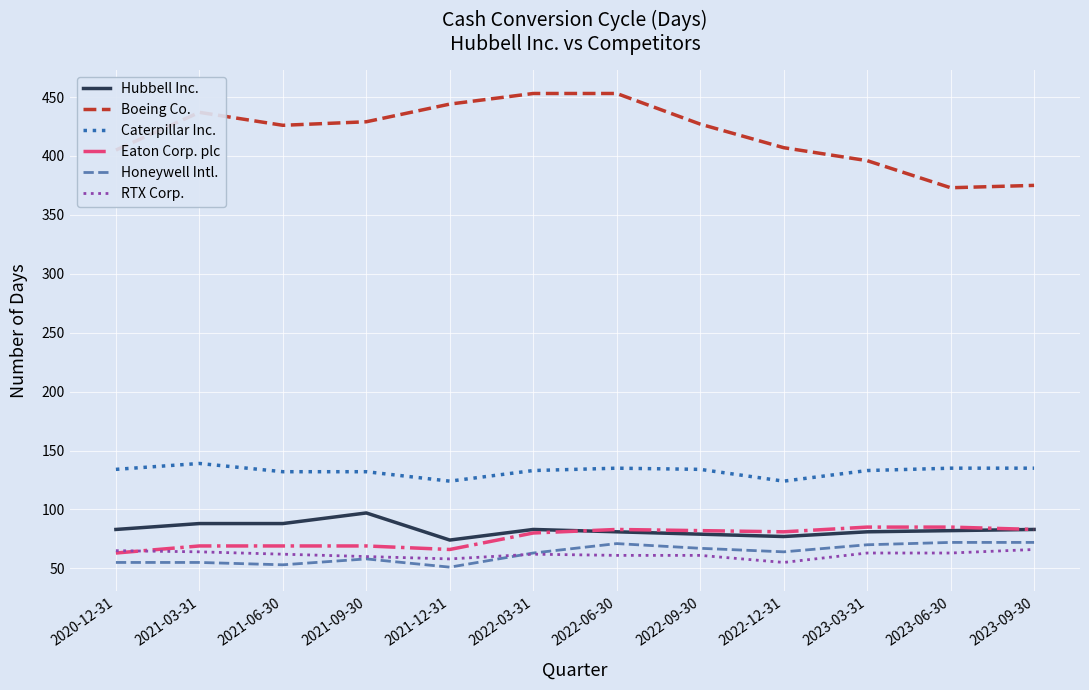

Is it true that Eaton Corp. plc equals 83 at 2023-09-30?

True